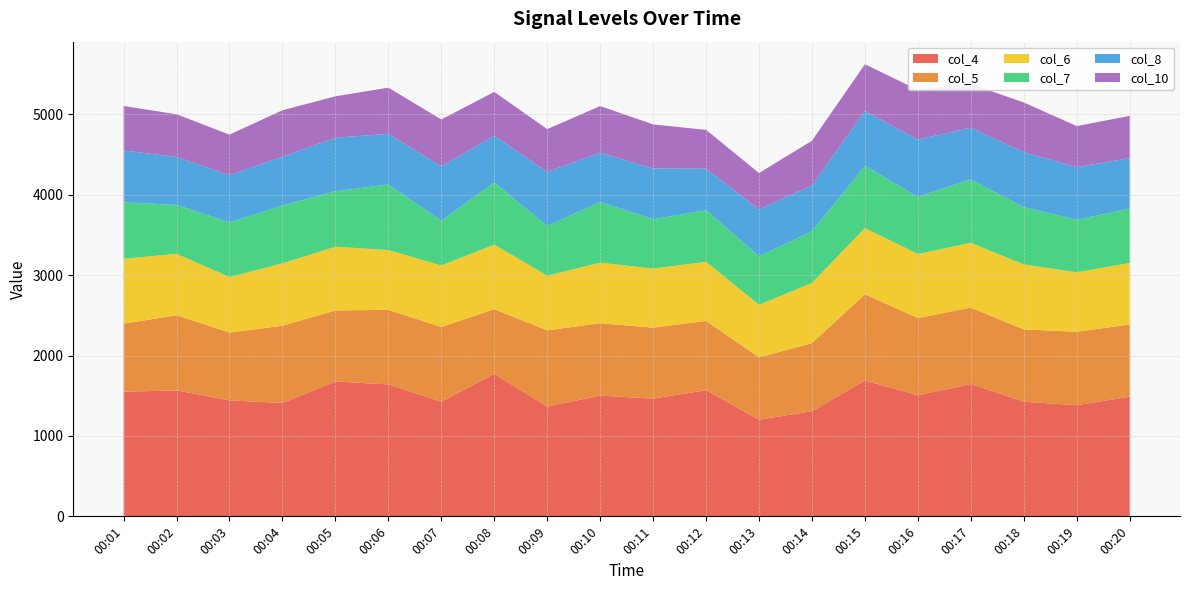

Reading left to right, transcribe all the data shown in this chart.

col_4: 1550	1567	1442	1410	1677	1641	1425	1772	1366	1501	1464	1569	1202	1308	1689	1506	1646	1426	1383	1488
col_5: 846	935	844	961	884	928	930	805	948	901	883	862	776	847	1074	960	951	899	913	898
col_6: 807	764	690	776	793	743	765	803	680	753	735	735	653	748	823	797	805	808	740	765
col_7: 704	608	680	720	690	816	557	773	617	755	614	642	603	643	773	711	789	713	653	677
col_8: 643	597	588	606	666	629	675	581	673	614	631	516	585	569	683	713	643	684	655	627
col_10: 554	530	504	578	514	575	584	545	532	579	548	483	451	557	581	617	542	618	510	526